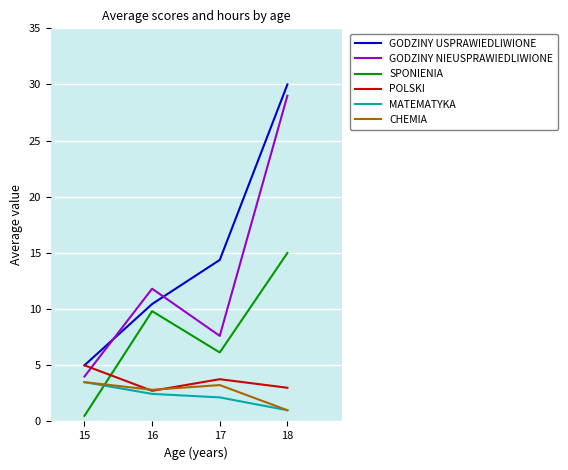

How many lines are shown in the chart?

6